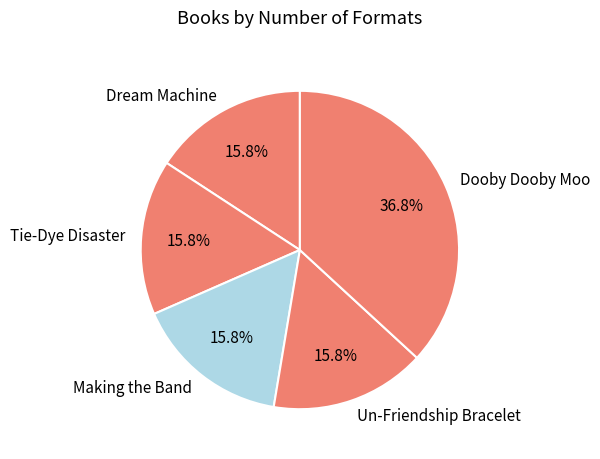

To the nearest percent, what is the difference between the largest and smallest slice percentages?

21%